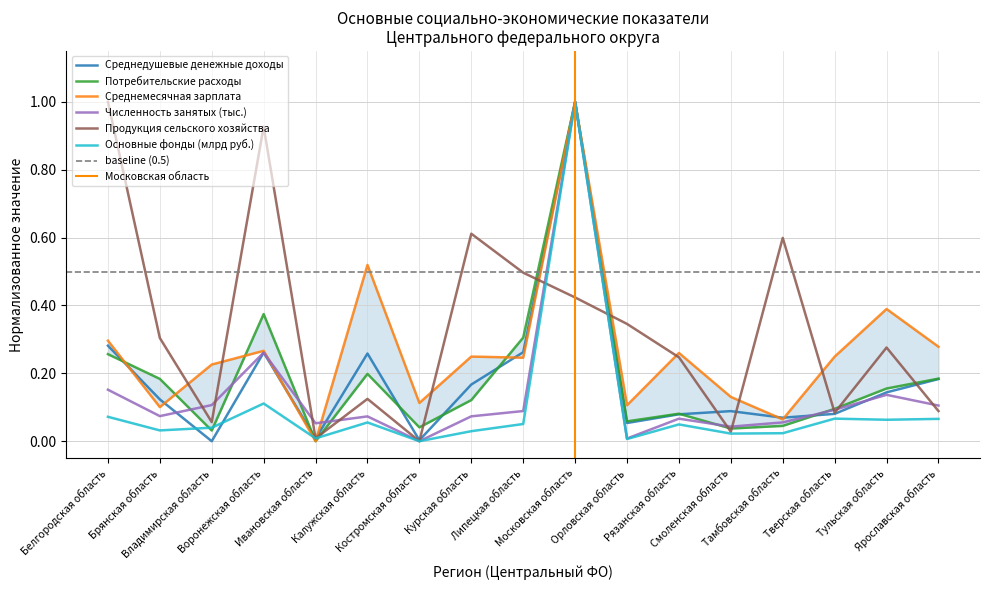

What position from the right is Смоленская область?

5